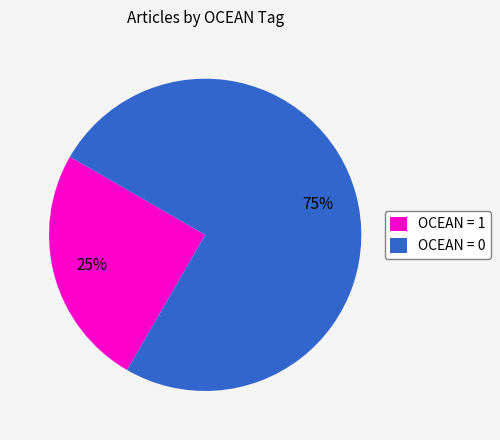

Is there a majority slice in this chart?

Yes